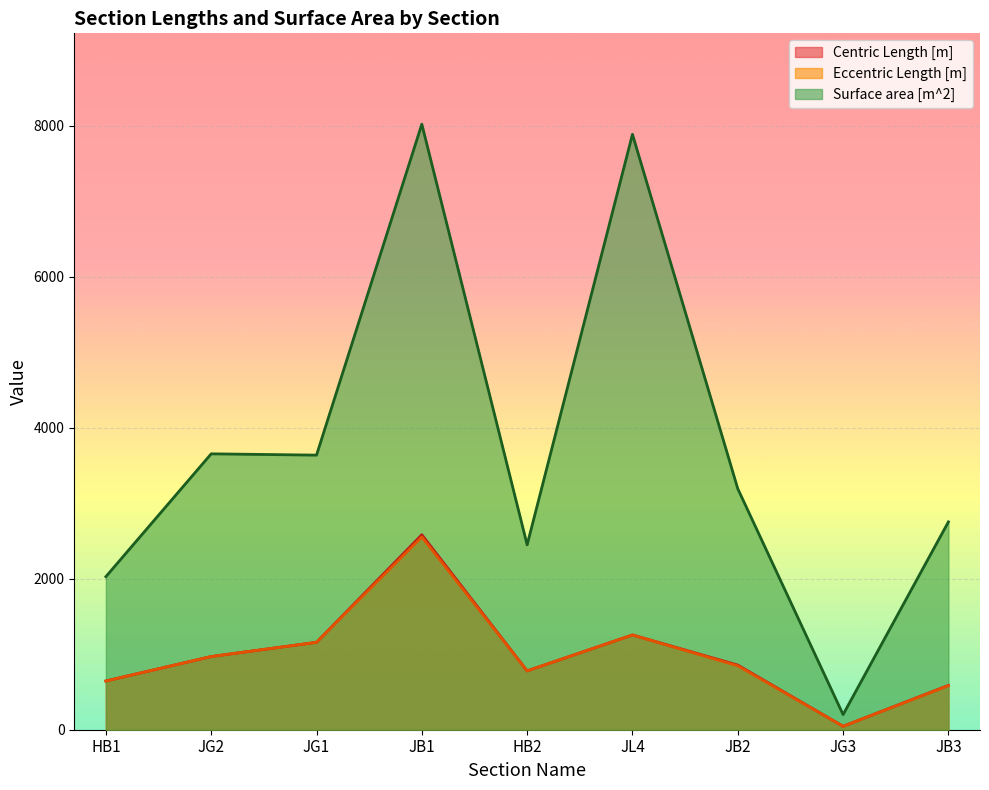

Rank the series at JL4 from lowest to highest value.

Centric Length [m], Eccentric Length [m], Surface area [m^2]